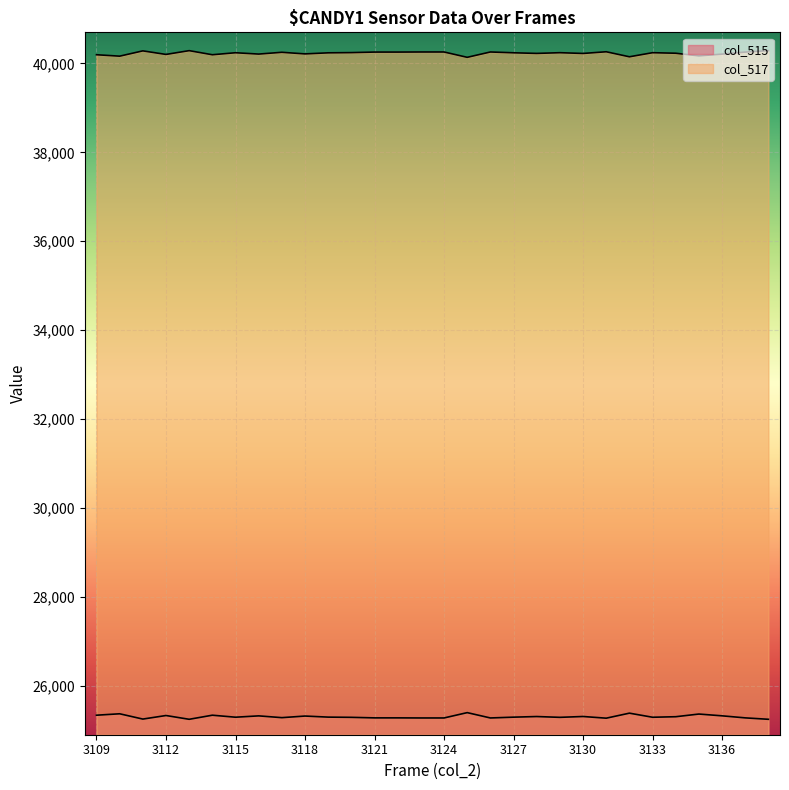

What is the greatest value displayed?

40288